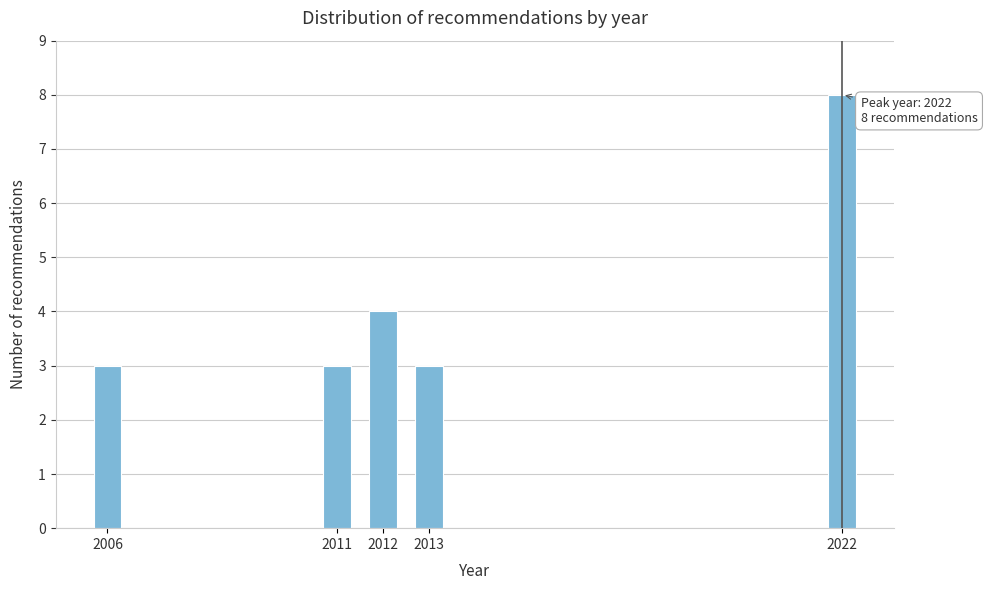

Reading left to right, transcribe all the data shown in this chart.

3	3	4	3	8